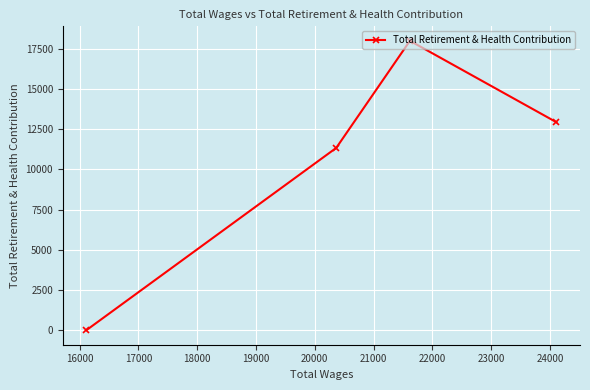

True or false: there are more than 1 points higher than both neighbors.

False